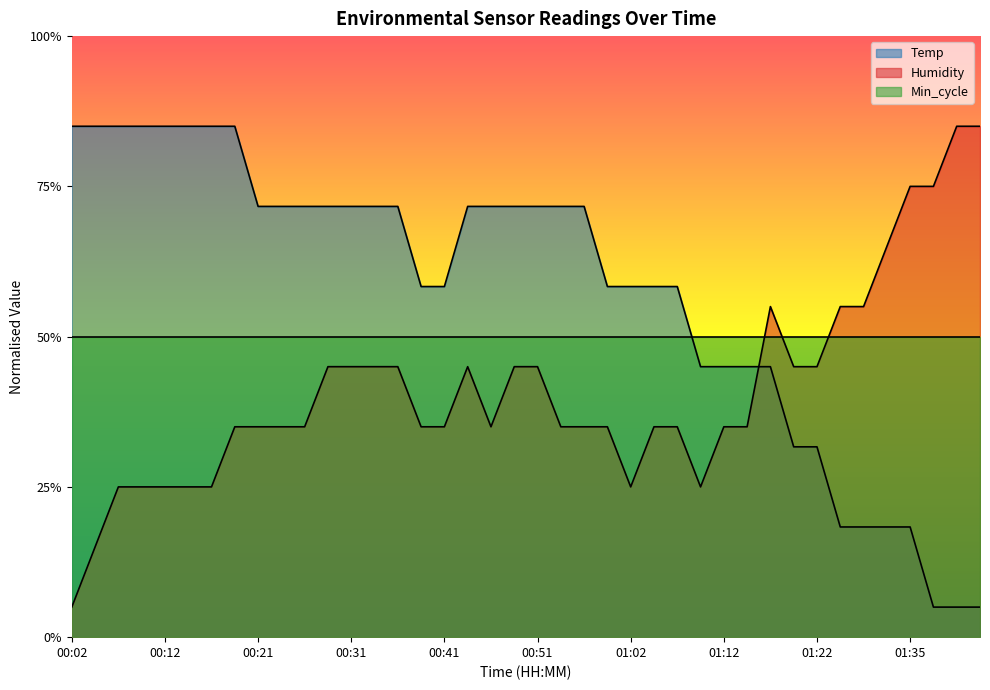

How many intersections are there between Temp and Humidity?

1